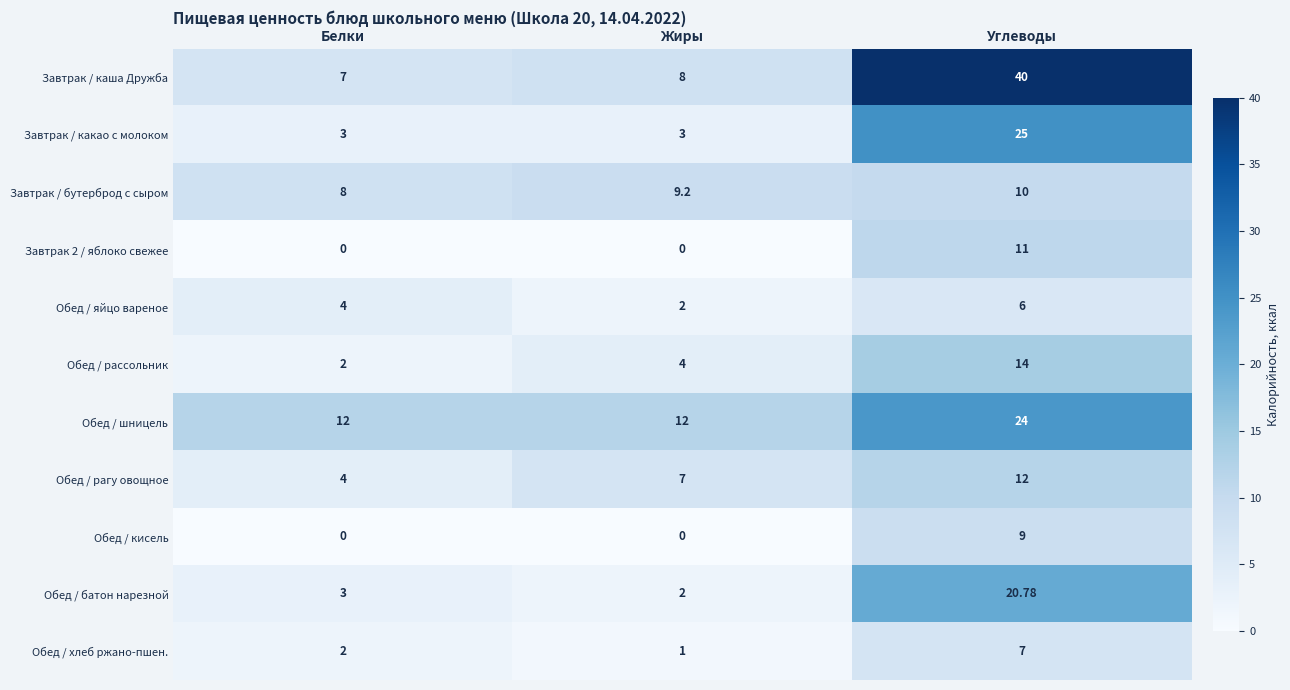

Is the value of Завтрак / каша Дружба at Жиры greater than the value of Завтрак / какао с молоком at Белки?

Yes